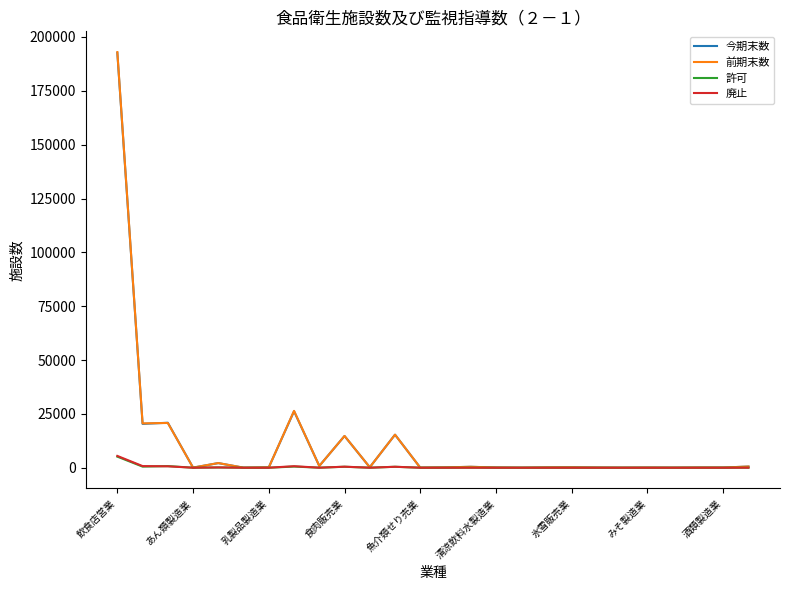

What is the maximum value shown in the chart?

192979